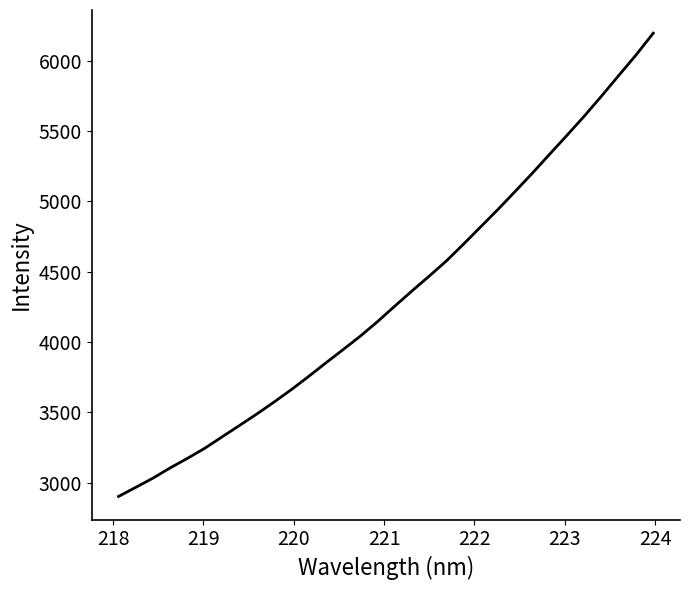

What is the minimum value shown in the chart?

2902.8